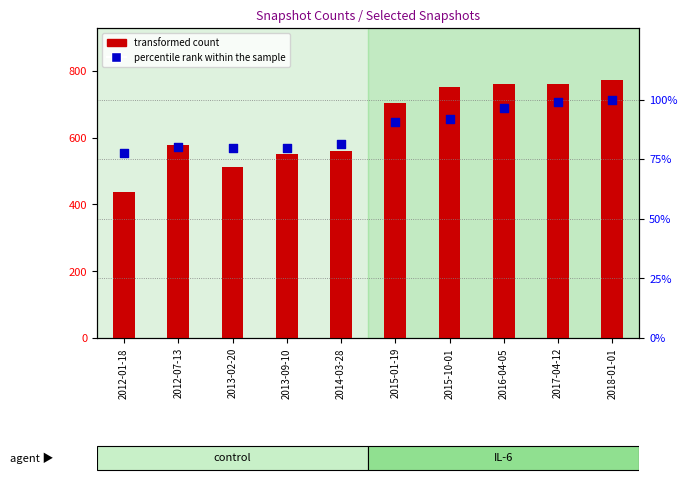

Which series contains the lowest Y value?

percentile rank within the sample